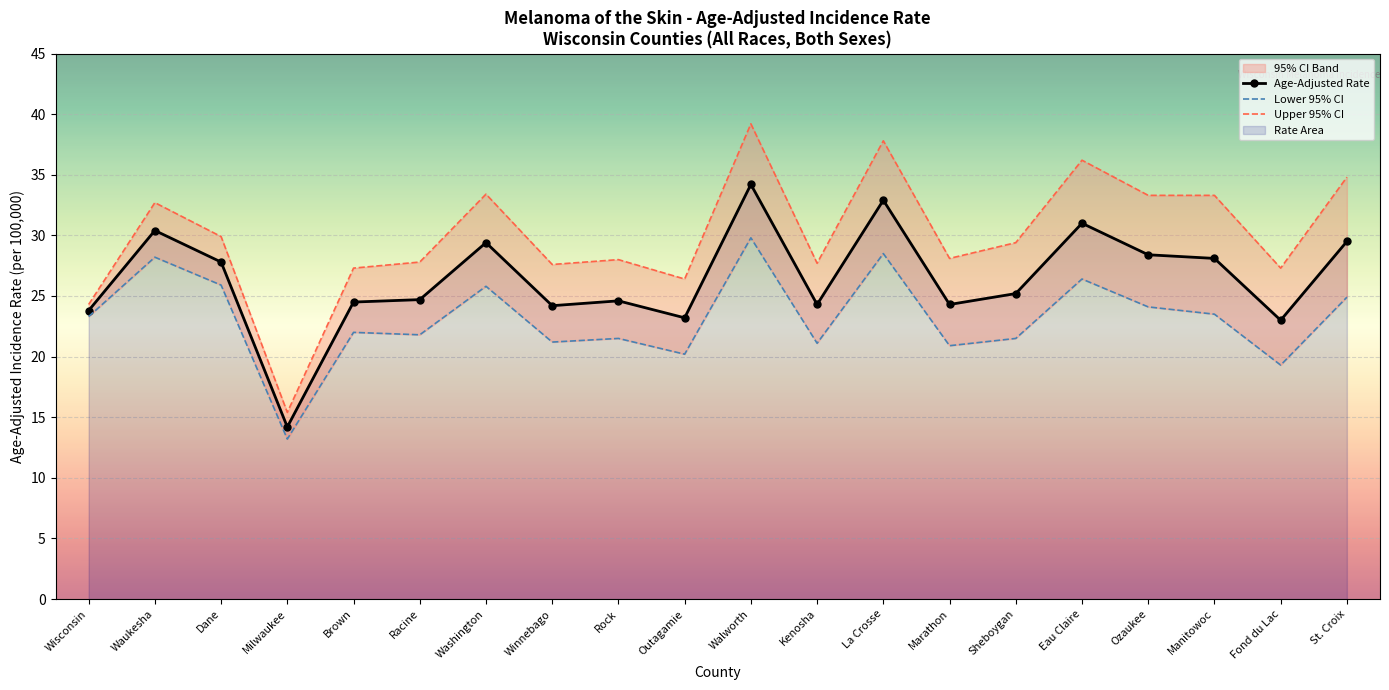

What value does the Age-Adjusted Rate series have at Walworth?

34.2